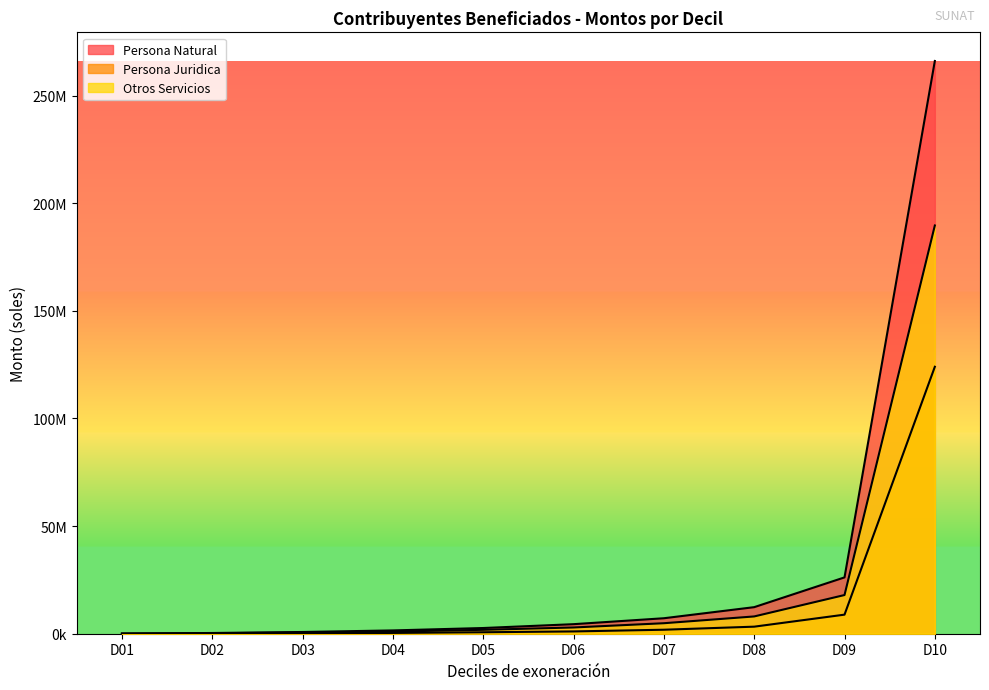

List the series in order of their peak value, highest first.

Persona Natural, Otros Servicios, Persona Juridica